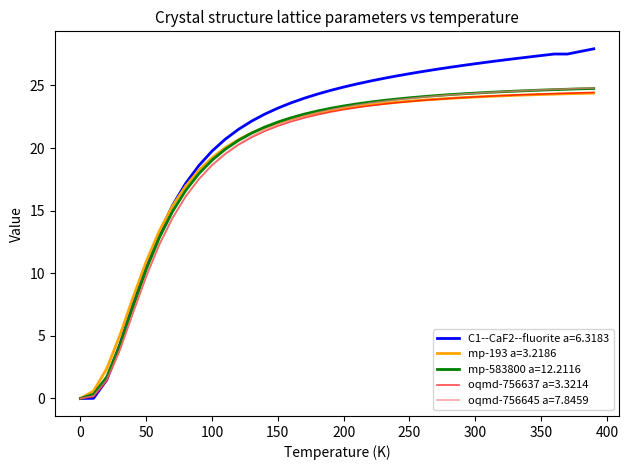

Which series has the largest range (max minus min)?

C1--CaF2--fluorite a=6.3183